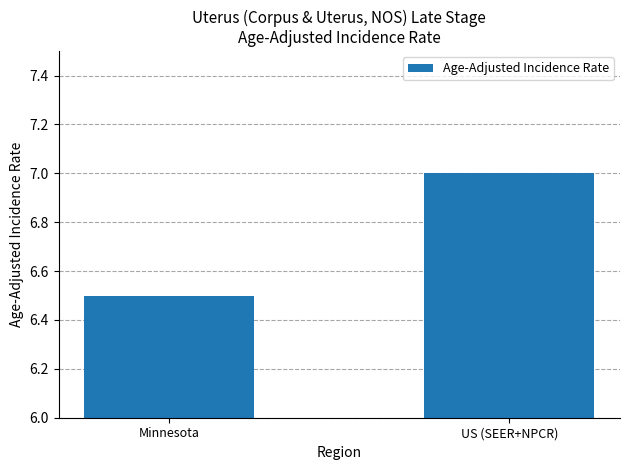

Between US (SEER+NPCR) and Minnesota, which is larger?

US (SEER+NPCR)